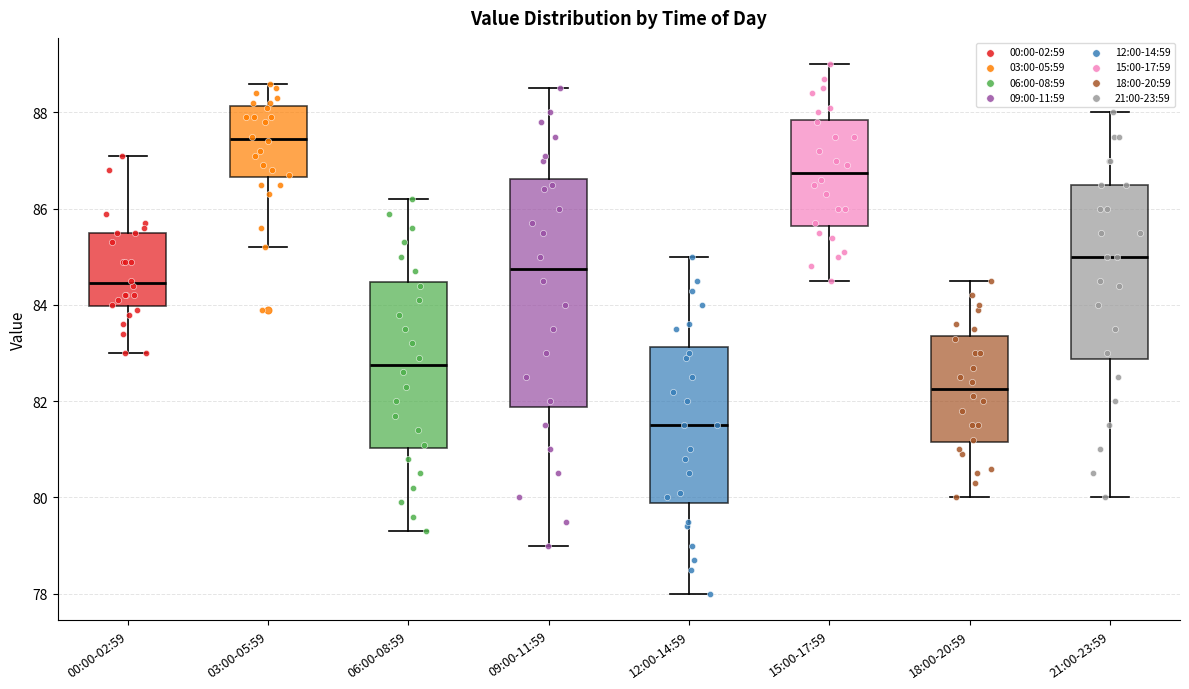

Where does the median line of the box for 03:00-05:59 sit on the y-axis? The values are not printed on the chart, so give them approximately, as read against the axis.

87.4